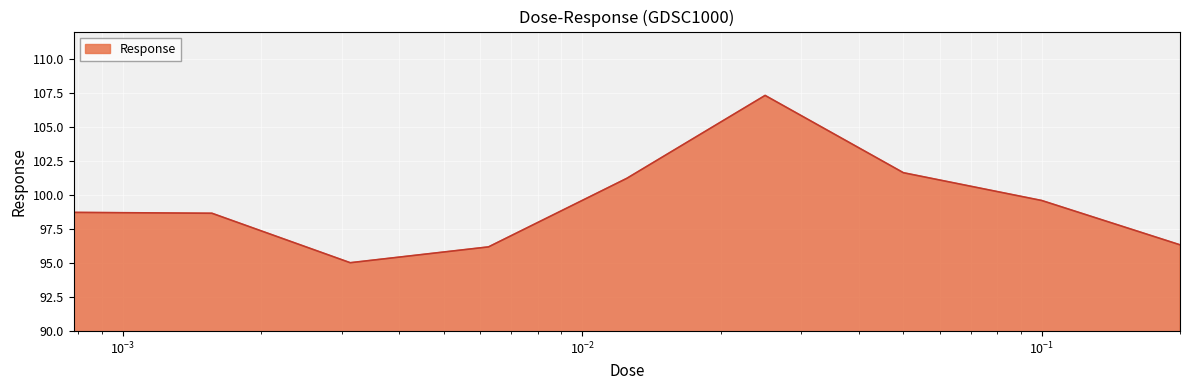

What is the difference between the maximum and minimum values?

12.3